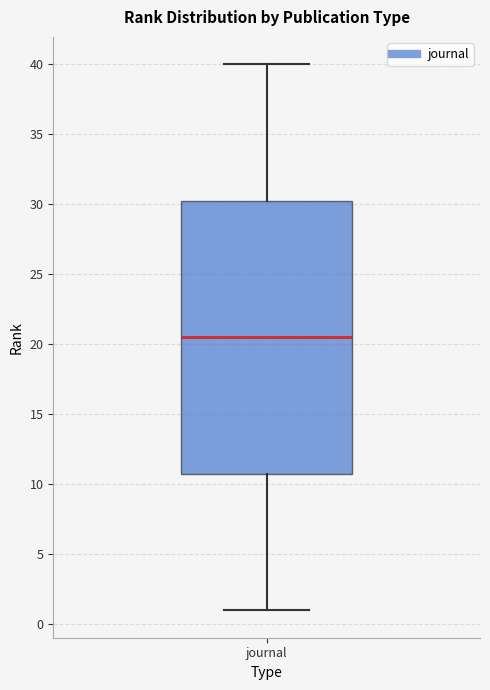

Read this box plot against the y-axis: the position of the median line, the range covered by the box, and the ends of both whiskers. The values are not printed on the chart, so give them approximately, as read against the axis.

median 20.5, box 11.0 to 30.5, whiskers 1.0 to 40.0